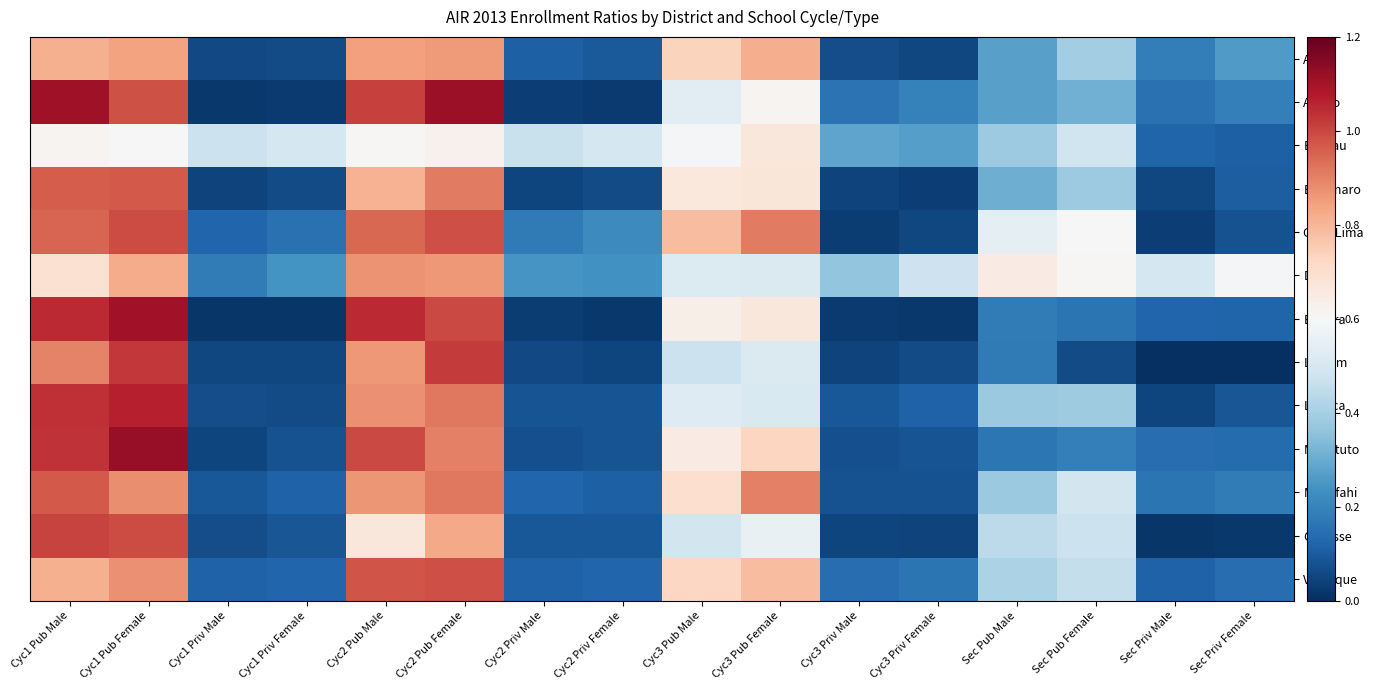

How many categories are shown in the chart?

16